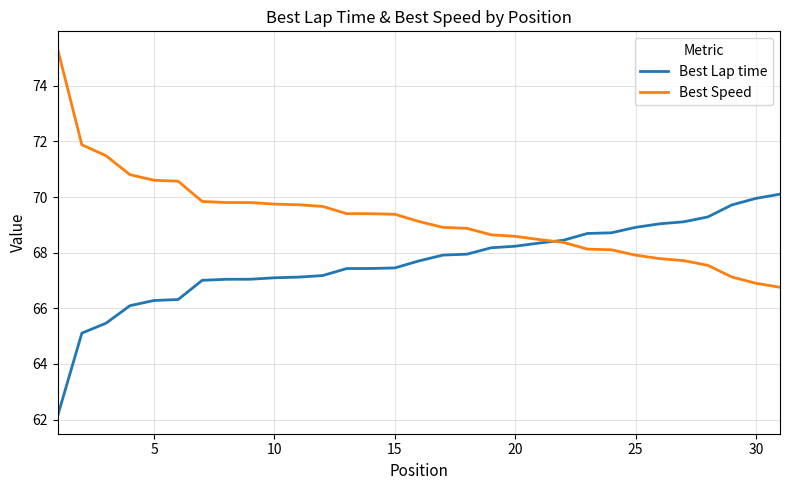

Rank the series by their maximum value, from highest to lowest.

Best Speed, Best Lap time